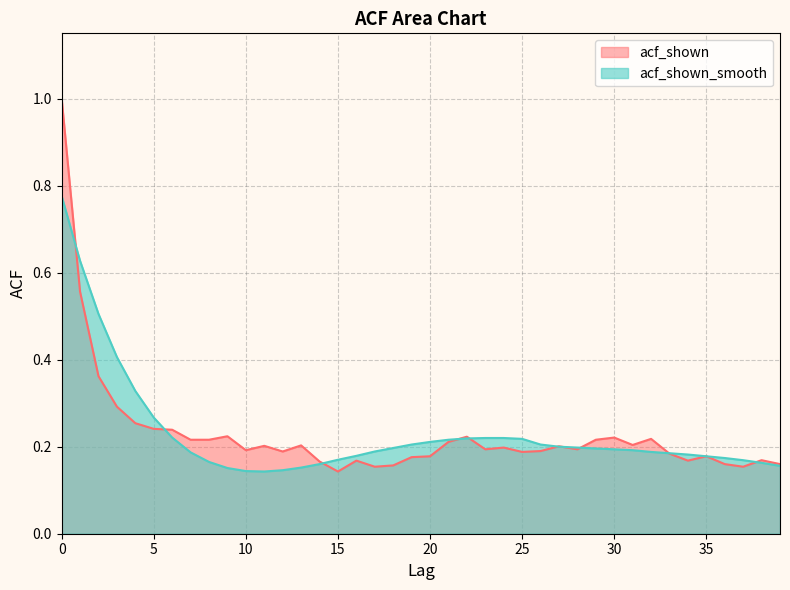

What is the difference between the maximum and minimum values in the acf_shown series?

0.9